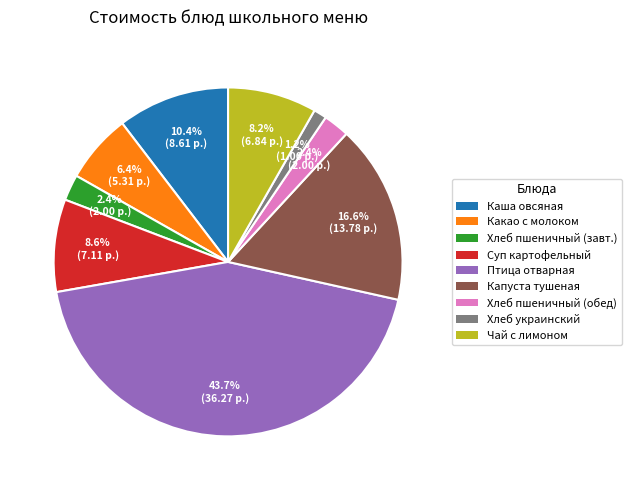

Is there a majority slice in this chart?

No